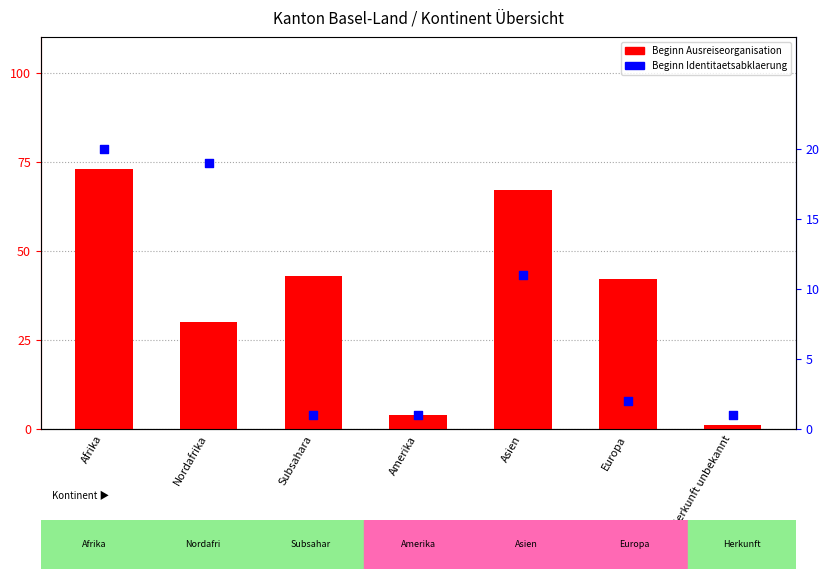

Which series contains the lowest Y value?

Beginn Ausreiseorganisation